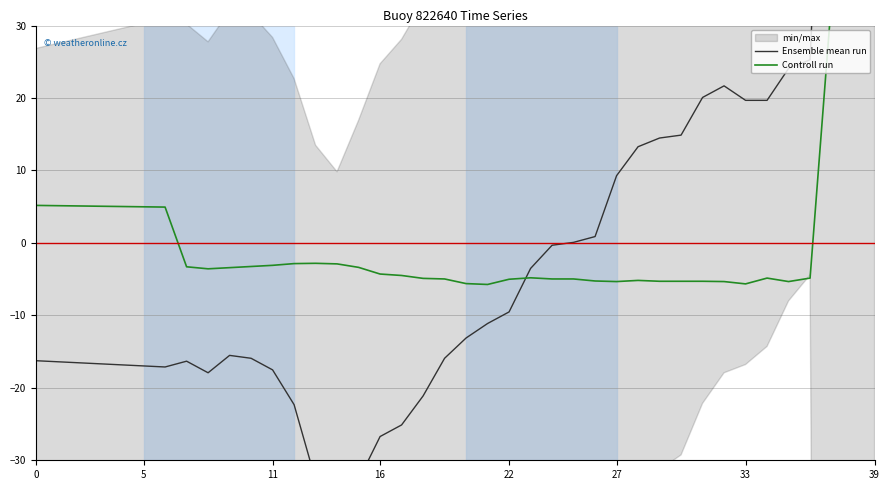

At which category does Controll run reach its first local peak?

13